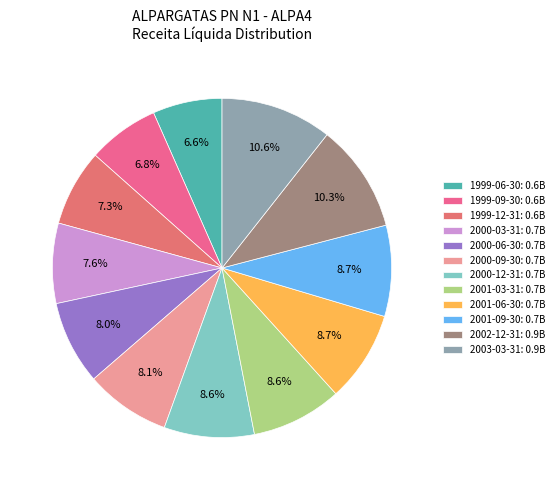

What is the largest slice in the pie chart?

2003-03-31